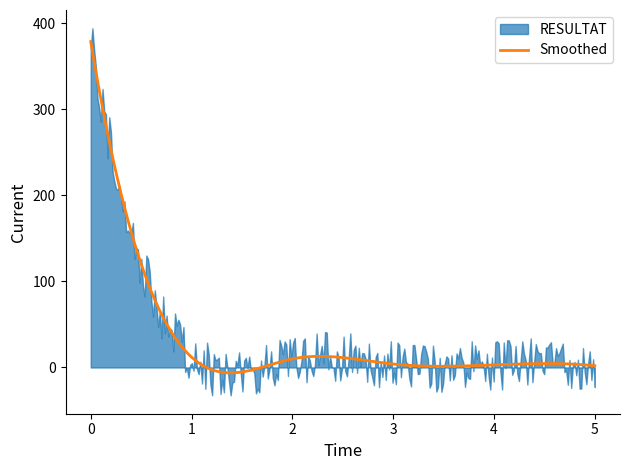

What is the sum of all RESULTAT values?

410